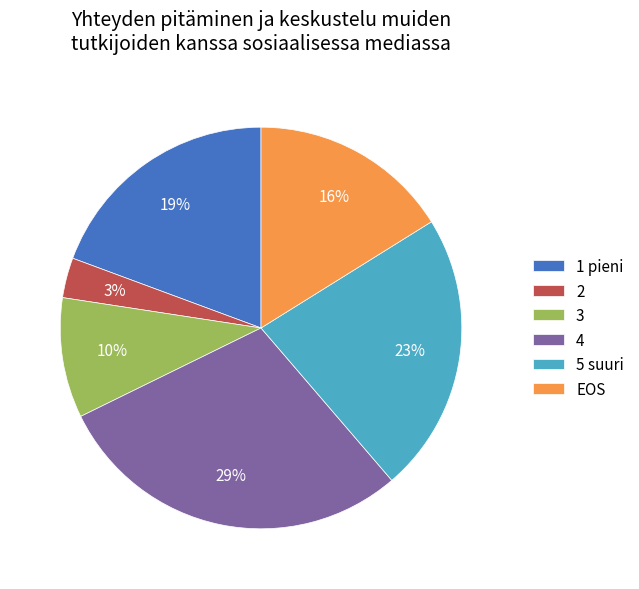

Combined, do 5 suuri and 3 account for over 50%?

No